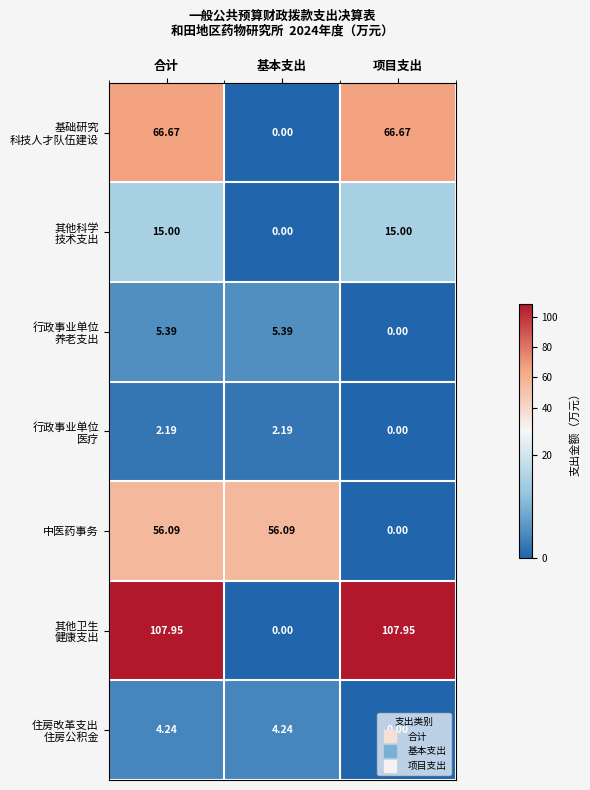

How many distinct data groups are displayed?

7